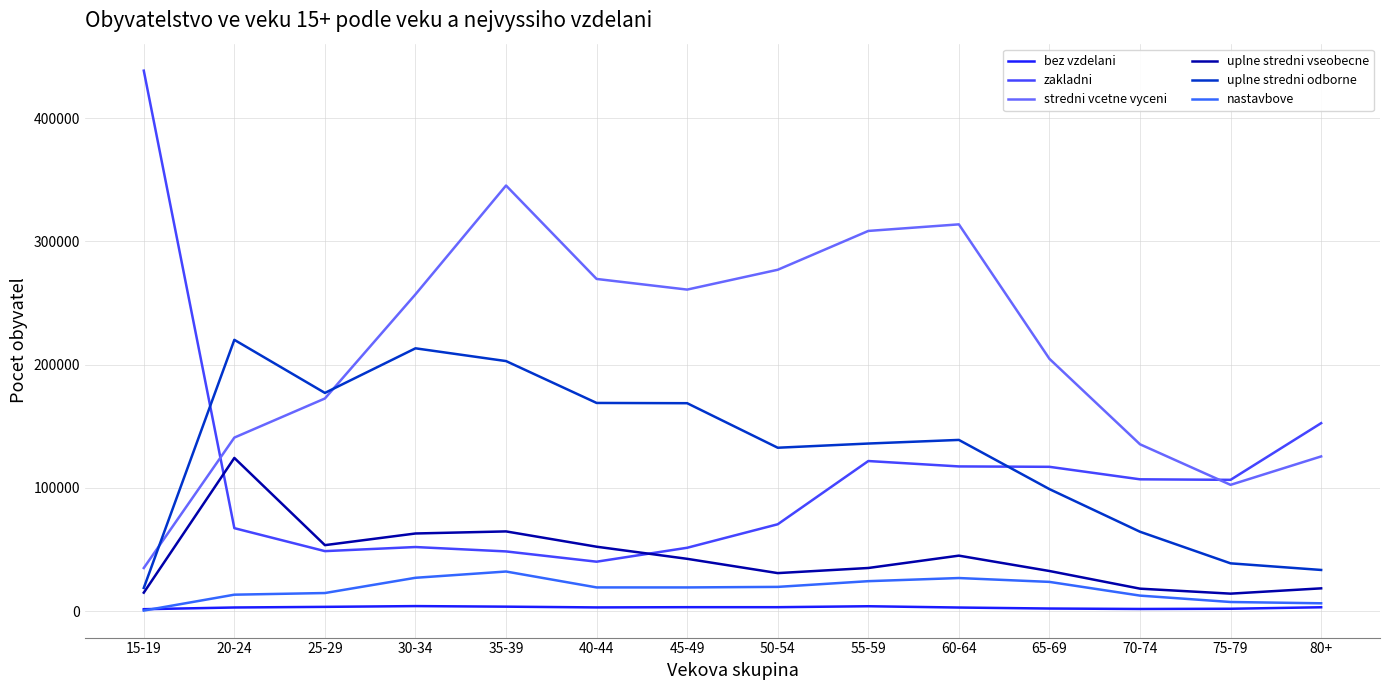

What is the difference between the second highest and minimum values in the stredni vcetne vyceni series?

278745